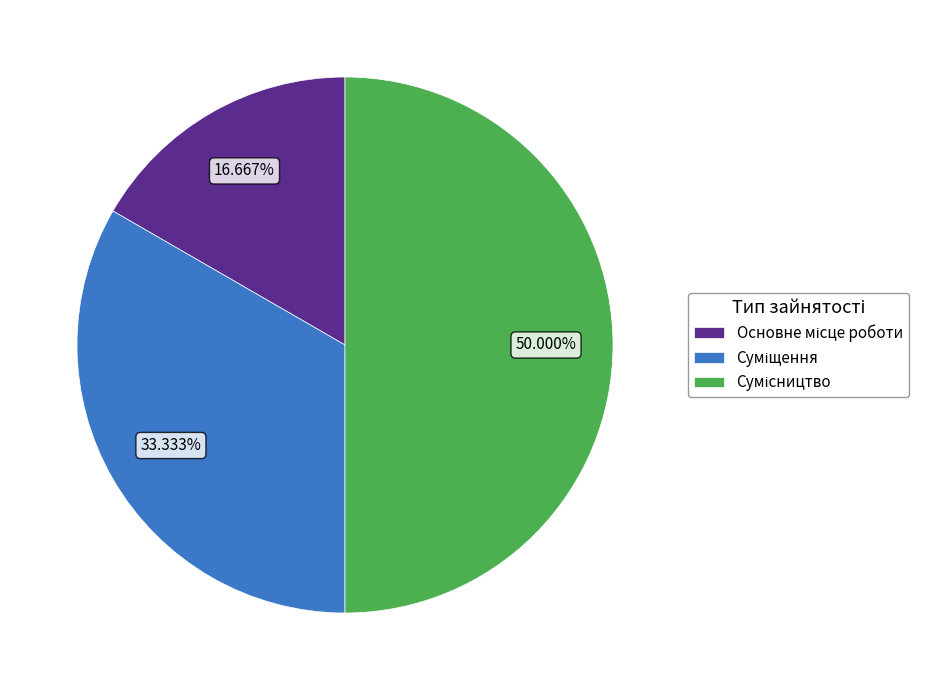

What percentage is the Основне місце роботи slice, to the nearest percent?

17%